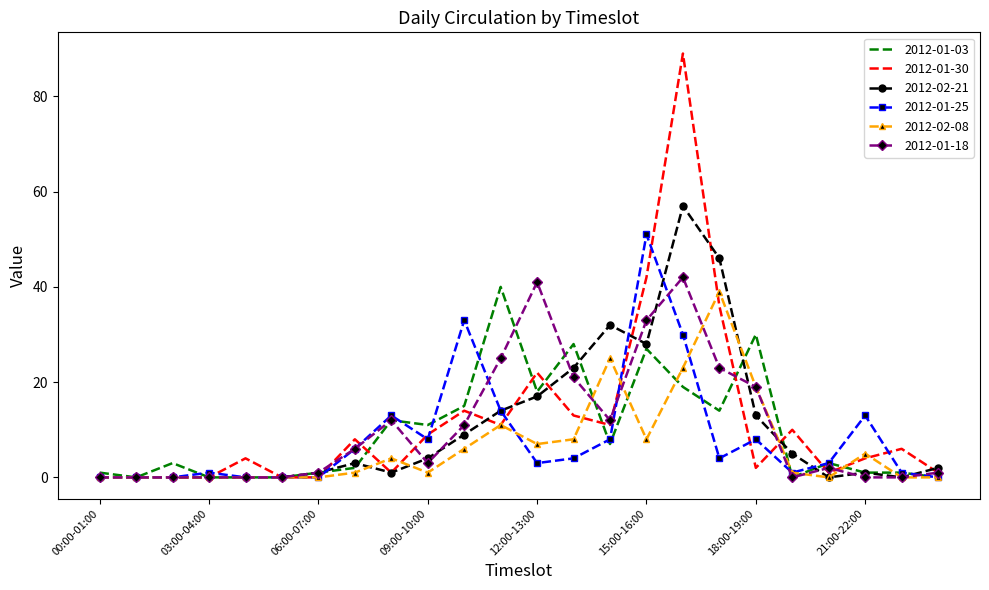

Which series has the largest range (max minus min)?

2012-01-30